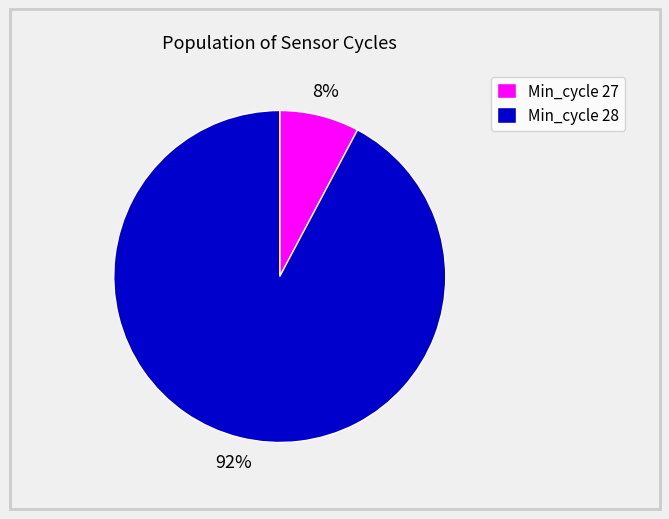

What is the largest slice in the pie chart?

Min_cycle 28